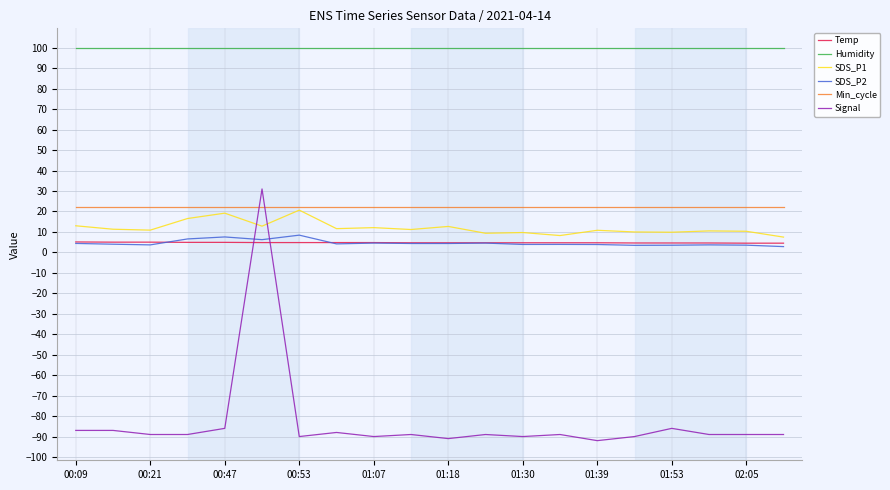

What is the greatest value displayed?

99.9